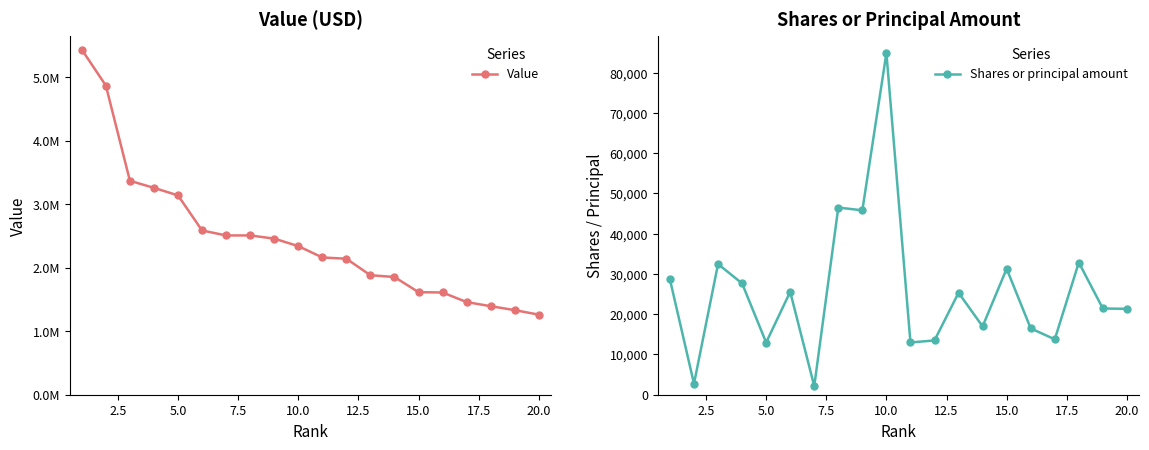

How many values in the Shares or principal amount series are below 25333?

10